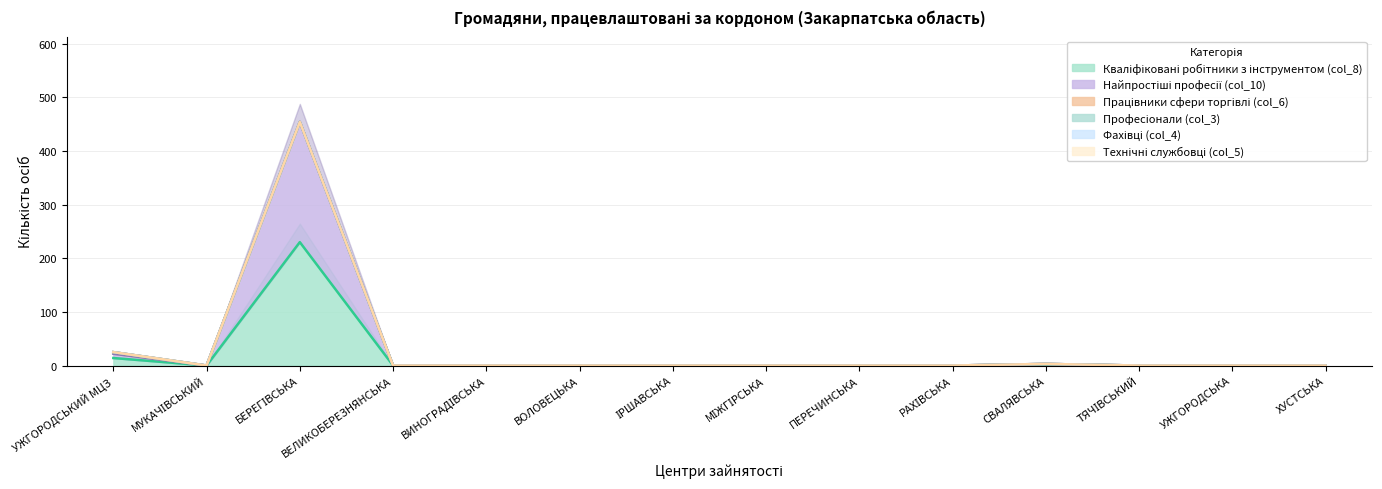

What is the label of the 12th point from the right?

БЕРЕГІВСЬКА